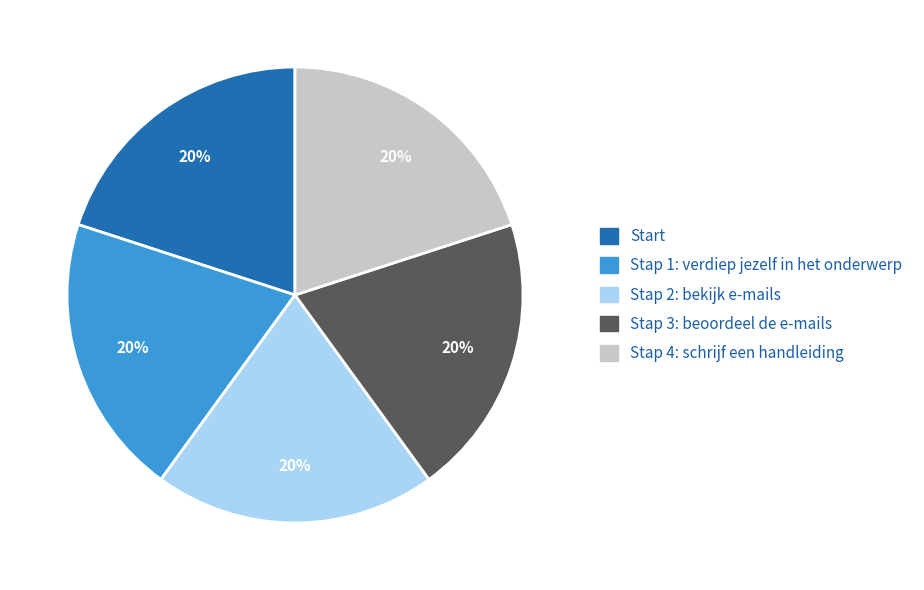

The Stap 2: bekijk e-mails slice represents 26% of the pie. True or false?

False